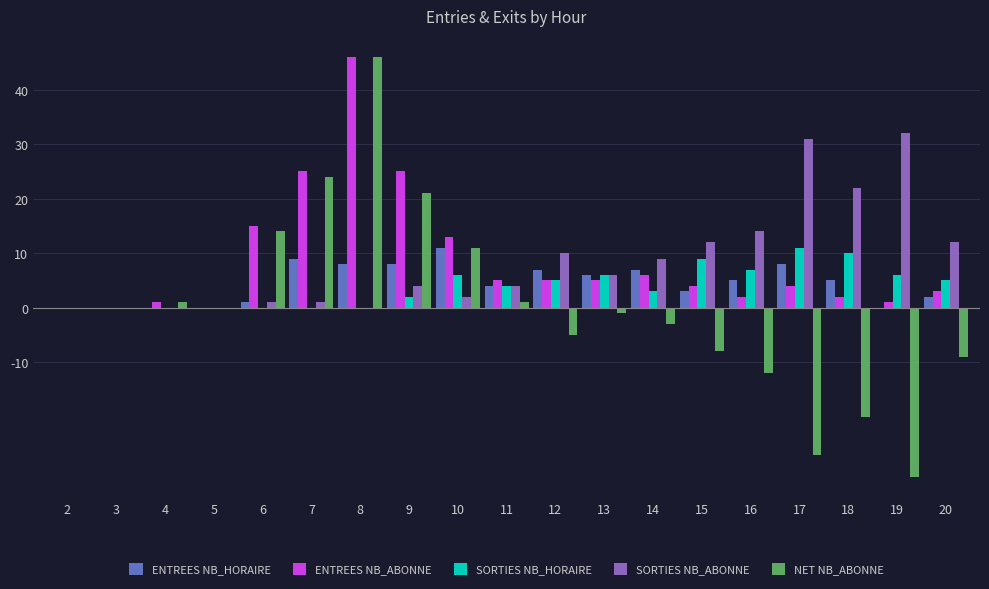

Read the SORTIES NB_HORAIRE value at 20.

5